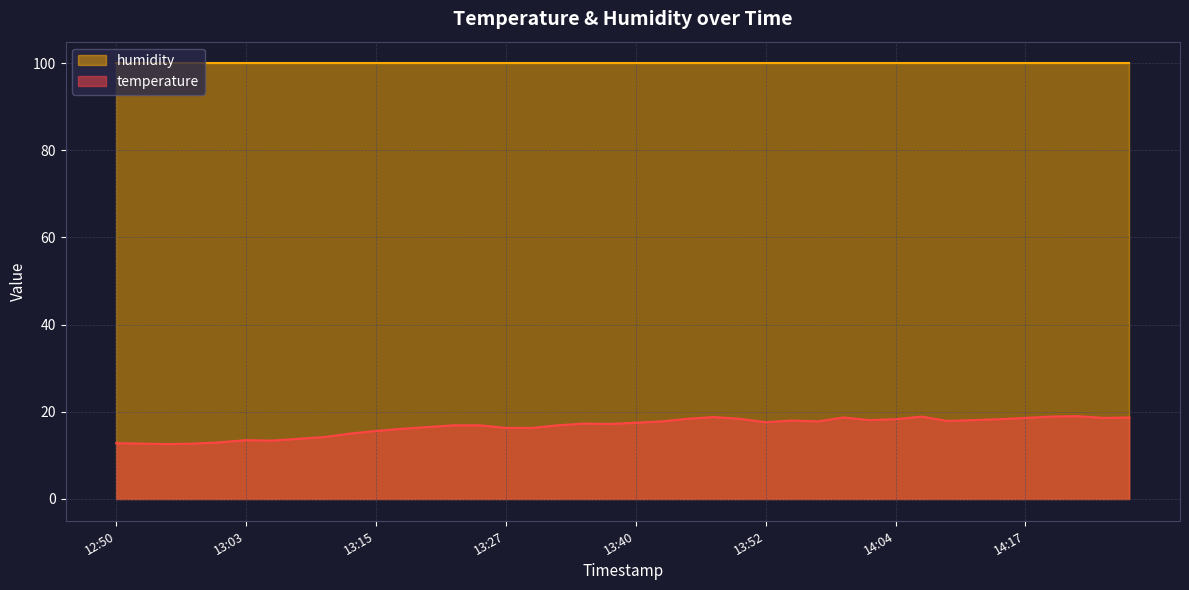

At which category does the data reach its first local peak?

13:03